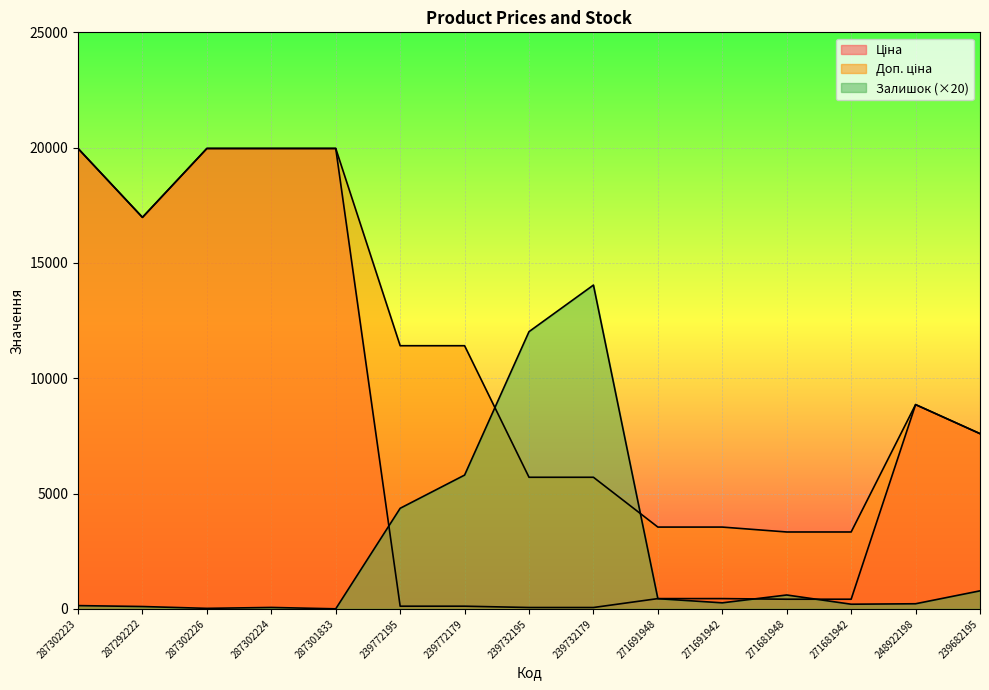

Rank the categories by Доп. ціна value from highest to lowest.

287302223, 287302226, 287302224, 287301833, 287292222, 239772195, 239772179, 248922198, 239682195, 239732195, 239732179, 271691948, 271691942, 271681948, 271681942